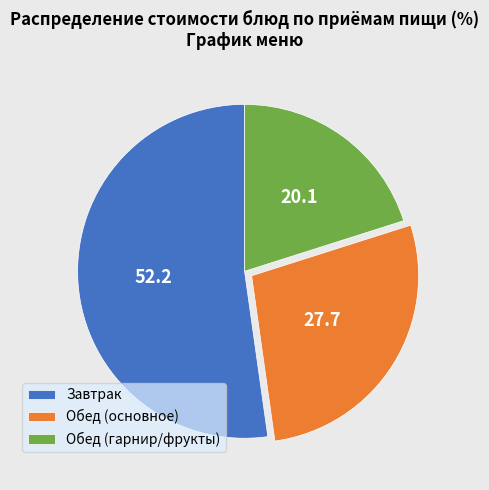

Combined, do Обед (гарнир/фрукты) and Завтрак account for over 50%?

Yes